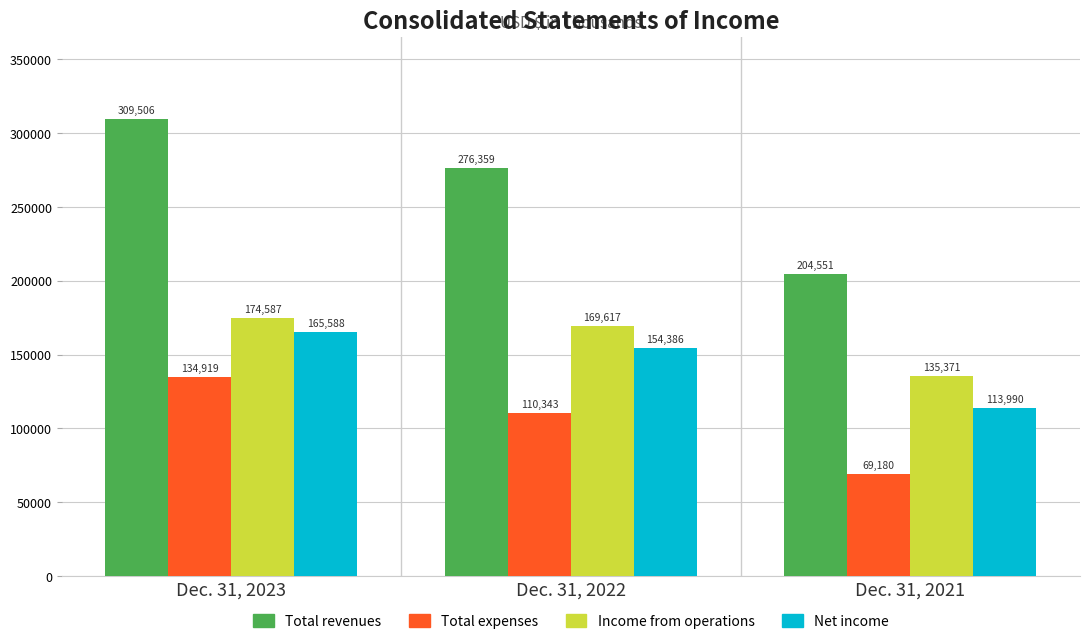

What is the value of the Net income bar at the 1st from the left?

165588